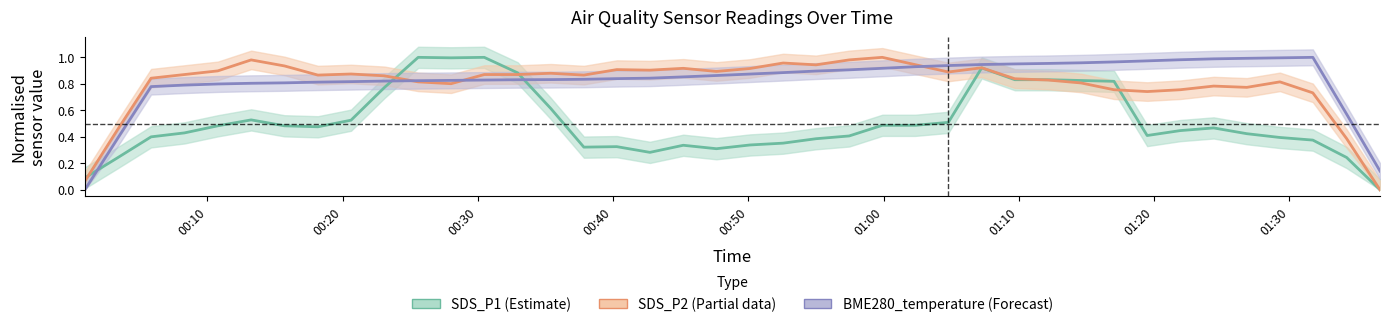

At how many categories does at least one series exceed 0?

40